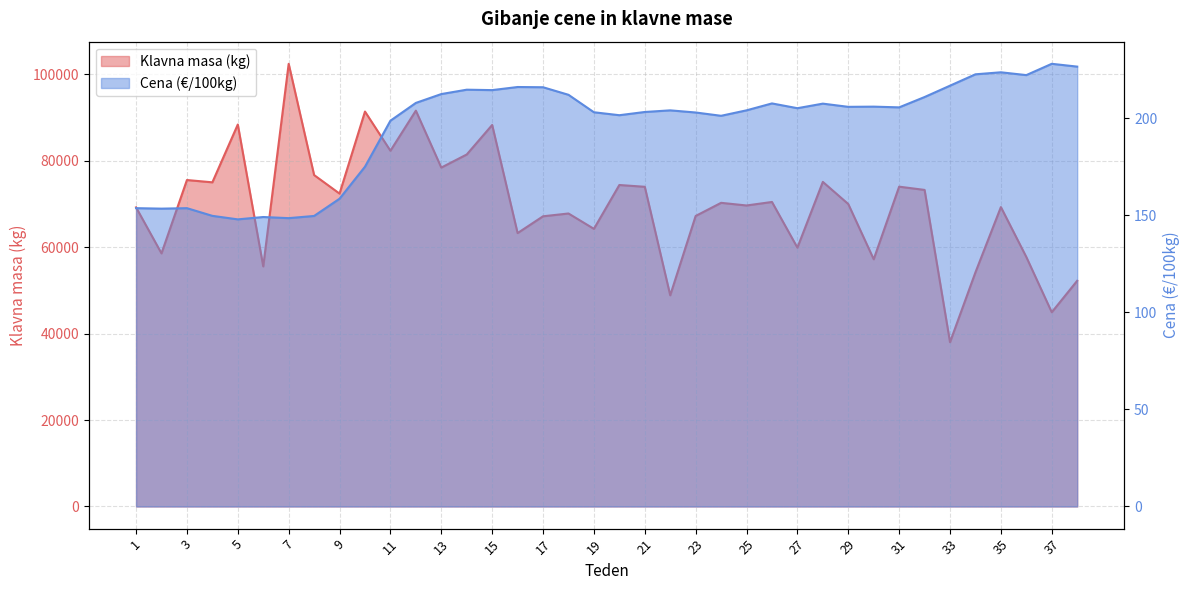

At which category does Klavna masa (kg) reach its first local peak?

3